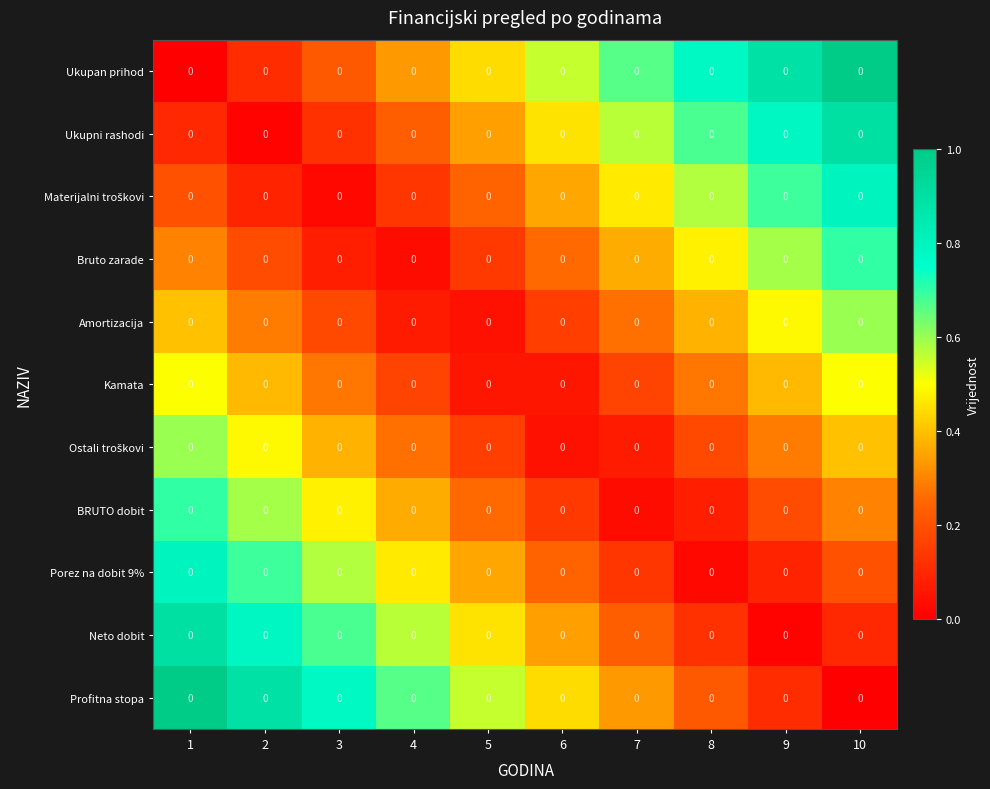

What is the maximum value for Ukupan prihod?

1.0